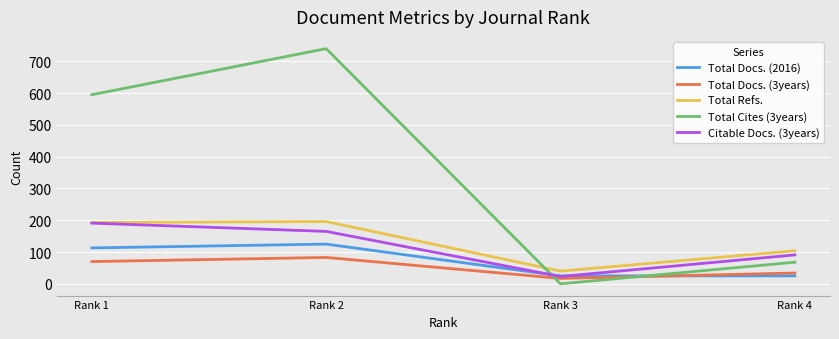

Does the chart have visible grid lines?

Yes